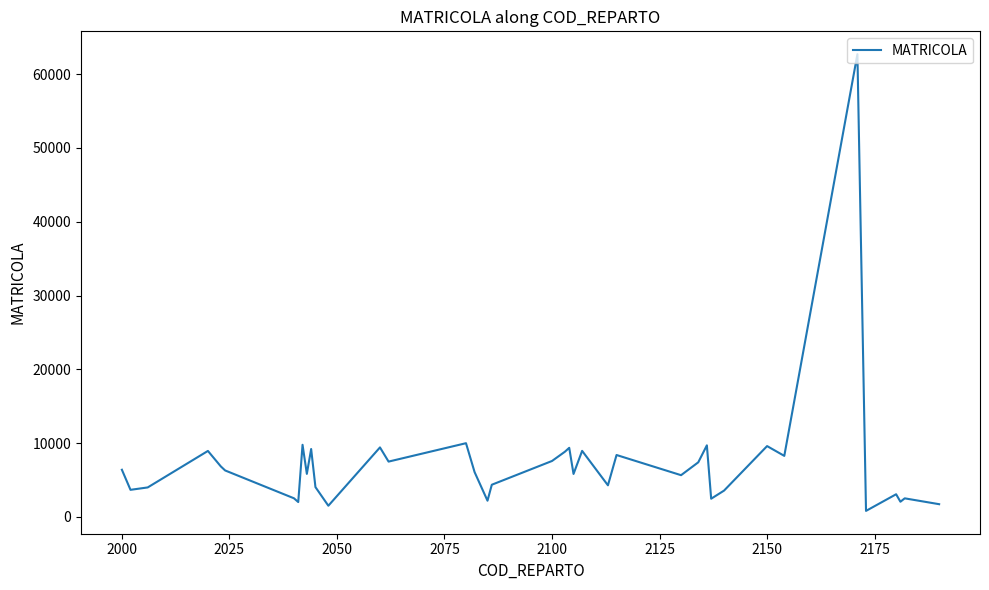

How many lines are shown in the chart?

1